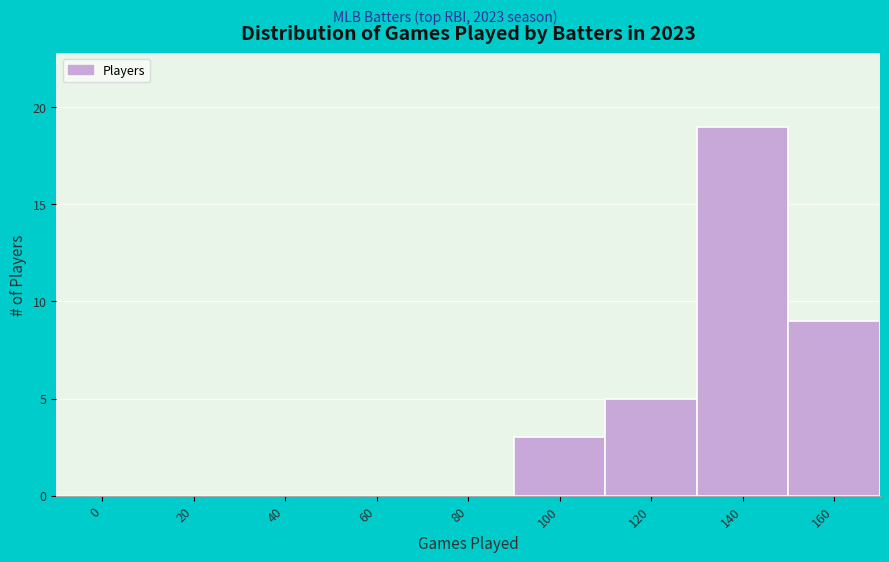

Reading left to right, extract all data points from this chart.

0=0	20=0	40=0	60=0	80=0	100=3	120=5	140=19	160=9